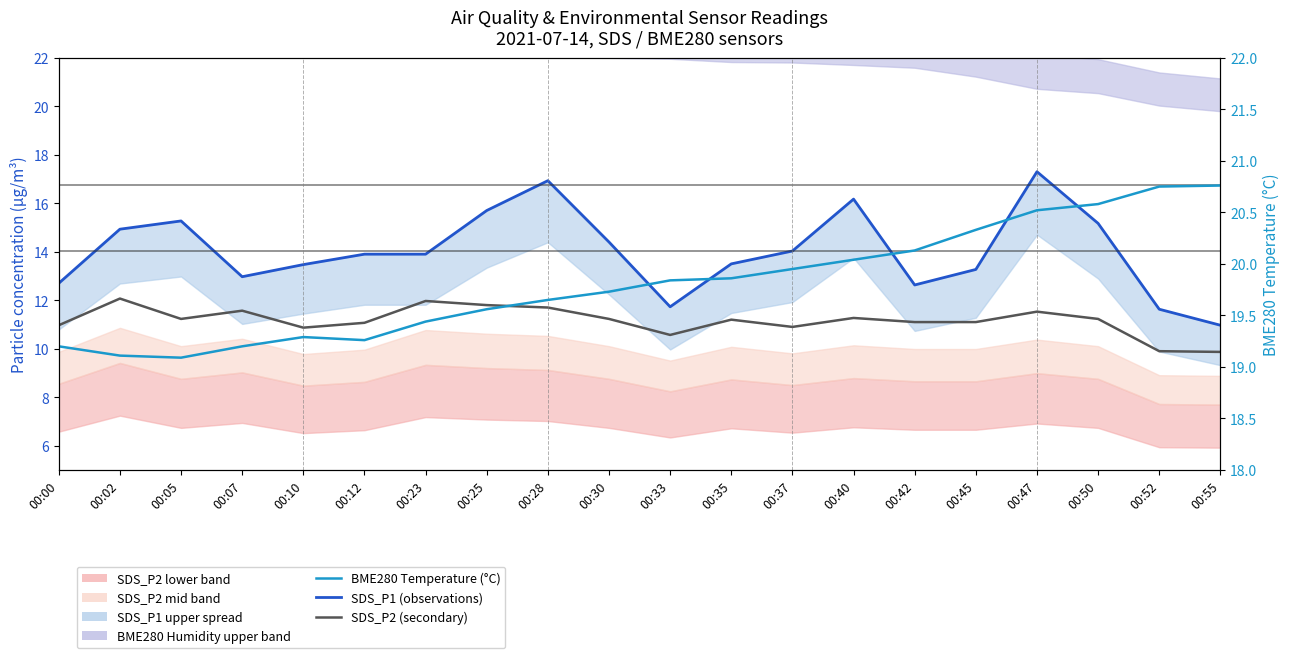

In SDS_P2 (secondary), how many points are higher than both neighbors (excluding endpoints)?

6